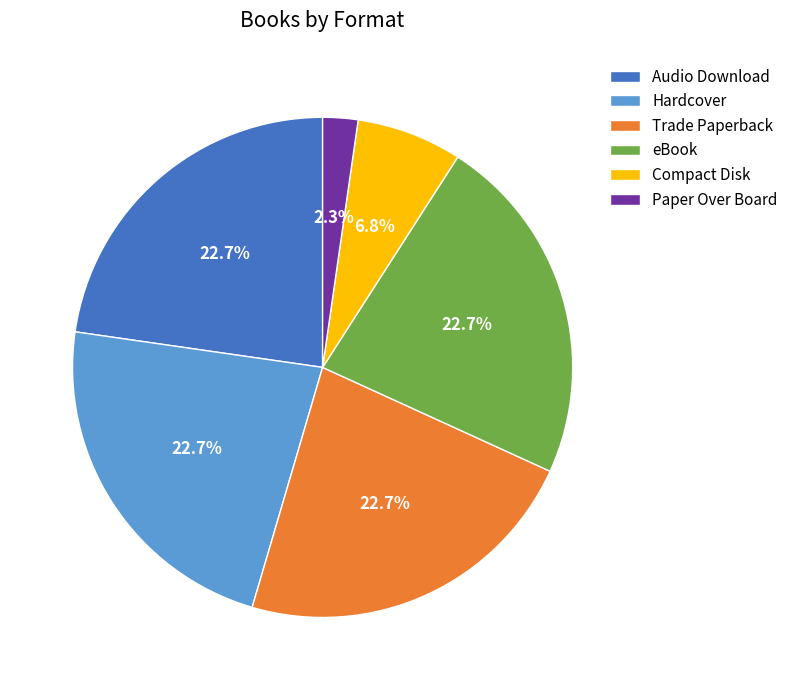

Count the number of slices in the pie.

6